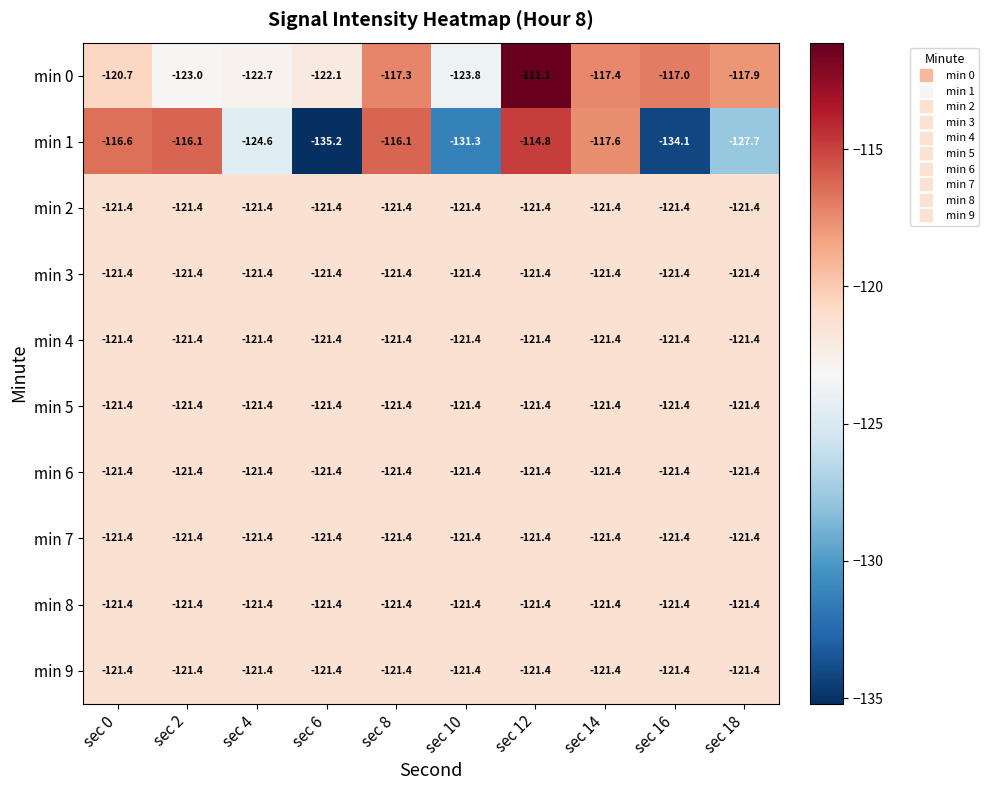

Is it true that min 1 equals -134.1 at sec 16?

True